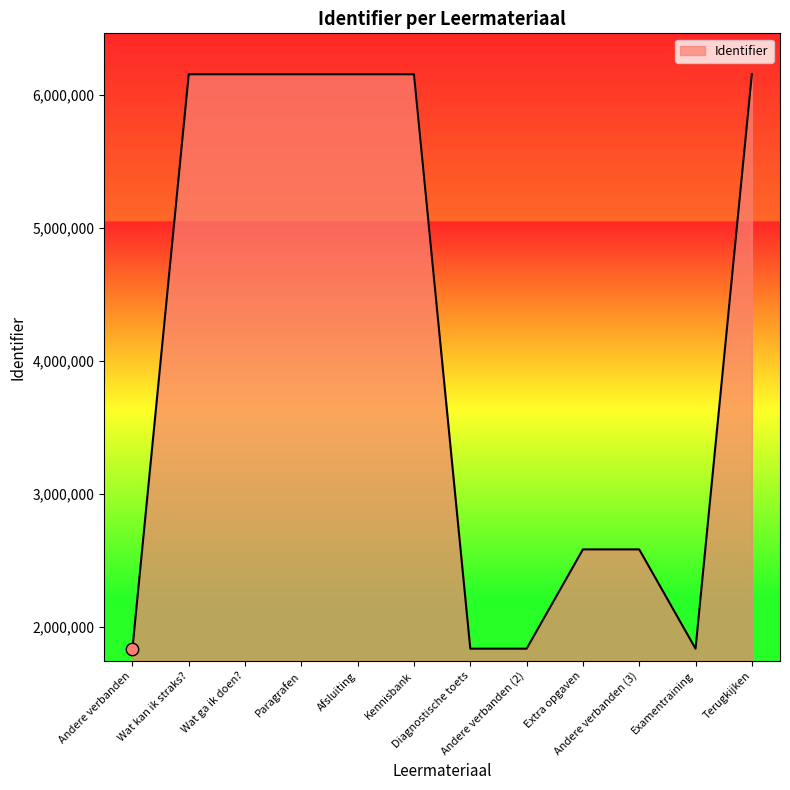

Approximately how many times larger is the value at Extra opgaven compared to Andere verbanden (3)?

1.0